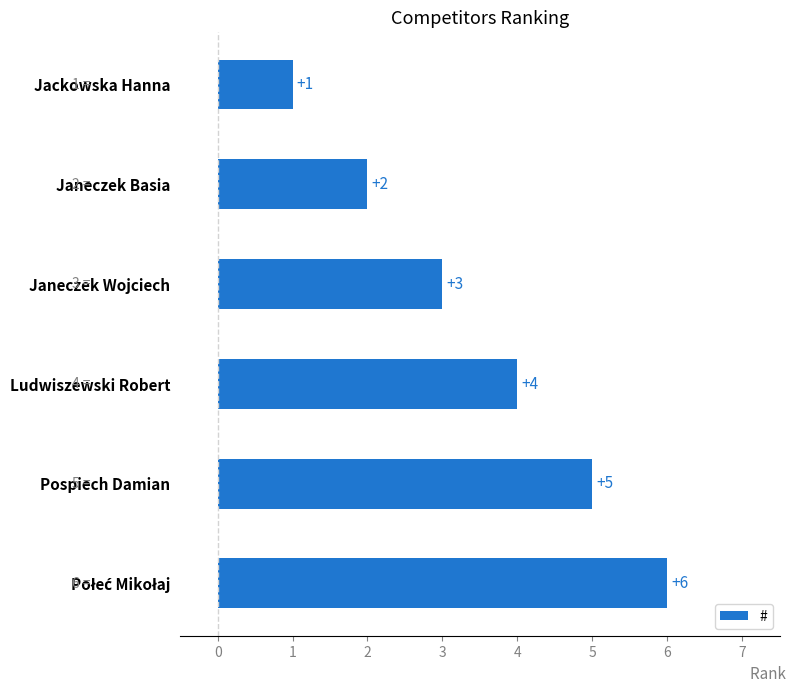

What is the difference between the maximum and second lowest values?

4